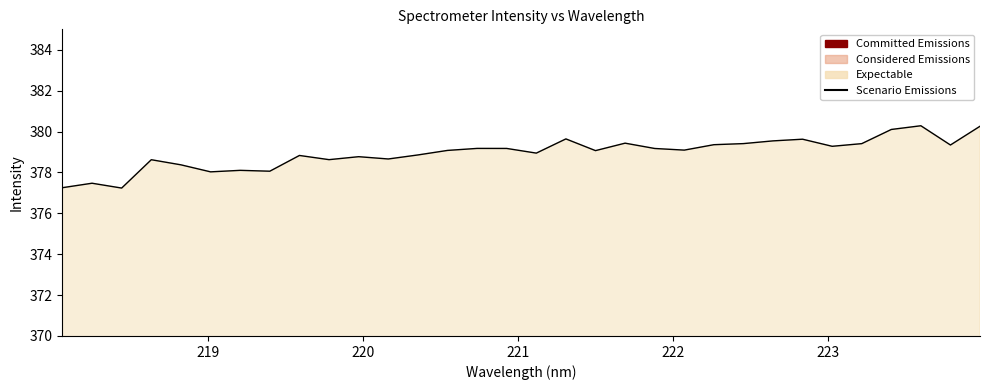

What is the smallest value displayed?

377.2